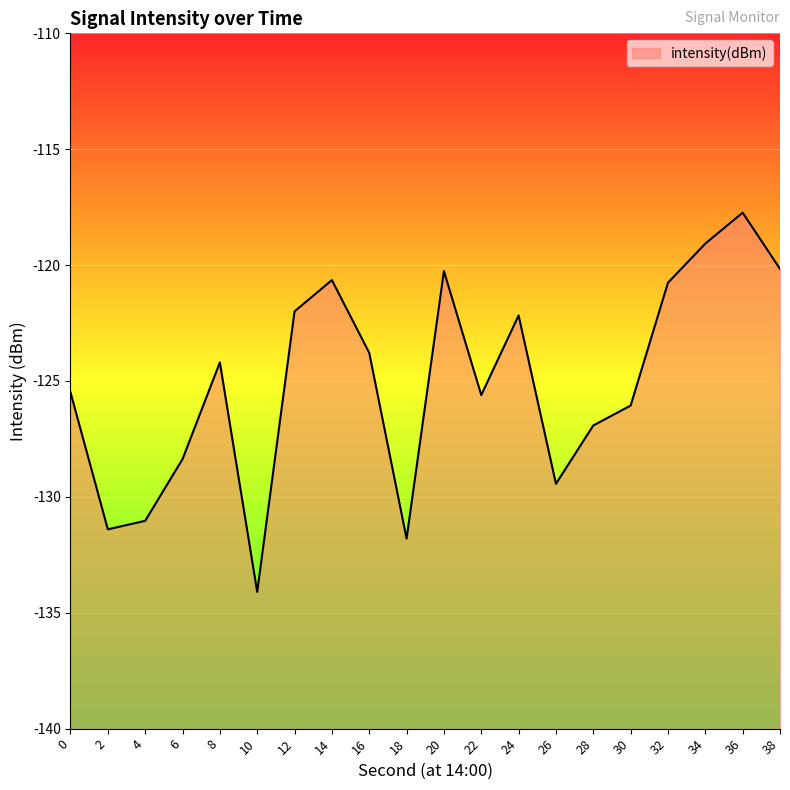

Reading left to right, list all the values displayed in this chart.

0=-125.5	2=-131.4	4=-131.0	6=-128.4	8=-124.2	10=-134.1	12=-122.0	14=-120.6	16=-123.8	18=-131.8	20=-120.3	22=-125.6	24=-122.2	26=-129.4	28=-126.9	30=-126.1	32=-120.8	34=-119.1	36=-117.7	38=-120.2